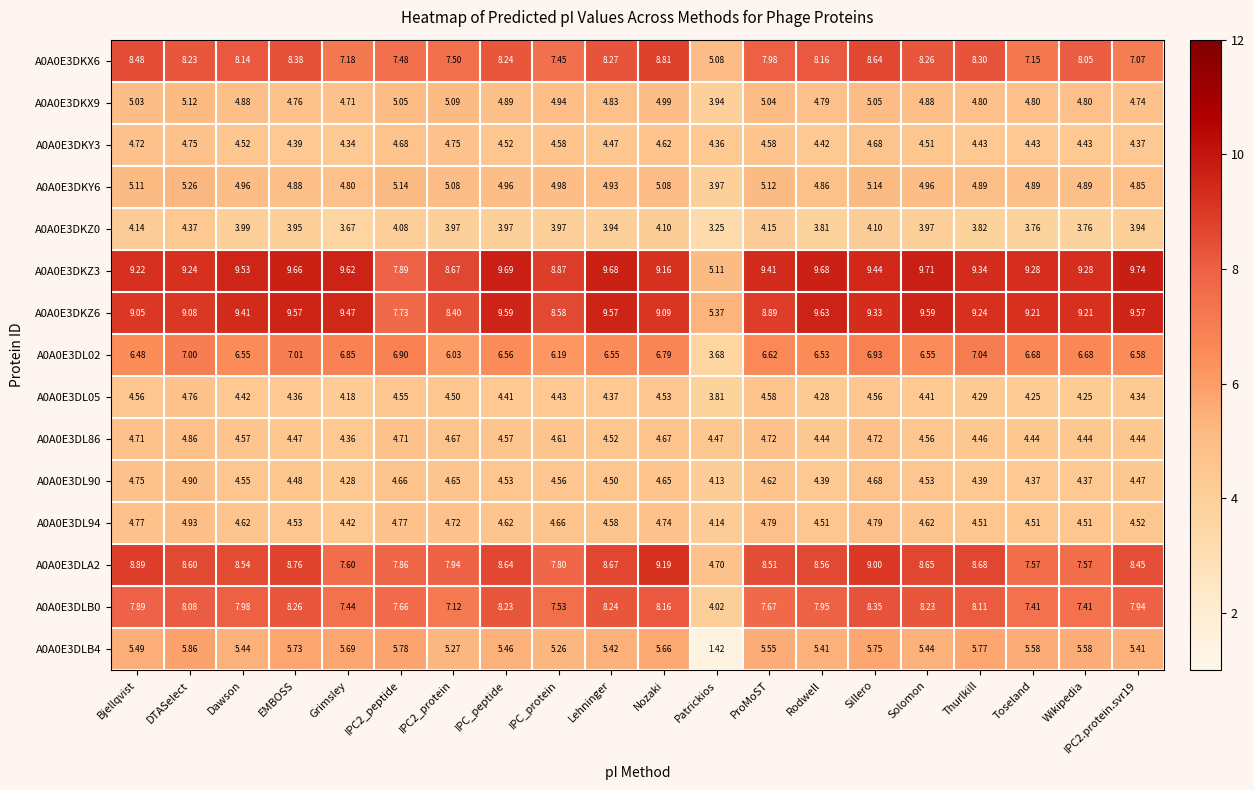

Where is A0A0E3DKY3 nearest to the value 4?

Grimsley